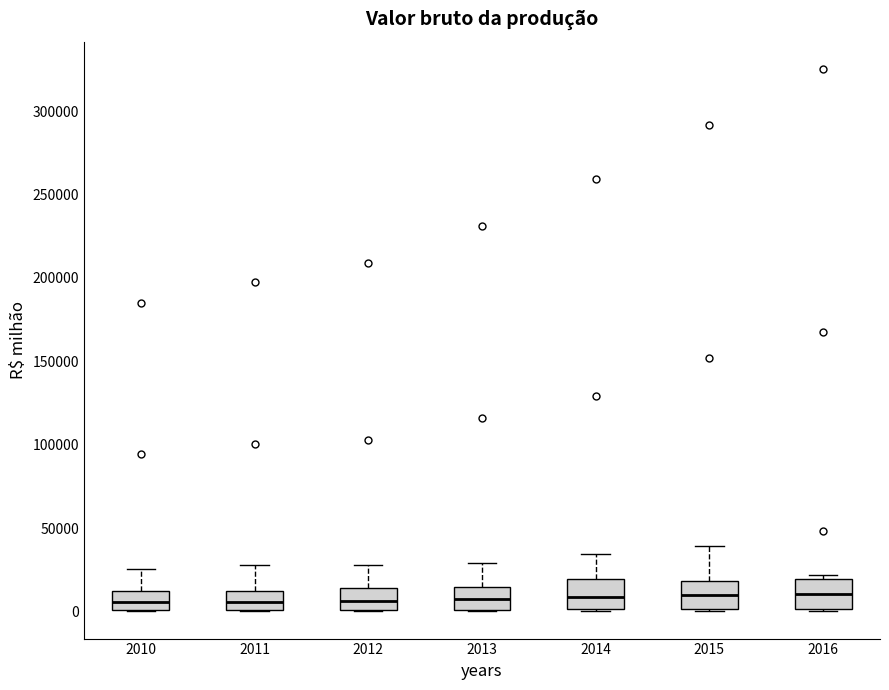

Where is the lower edge of the box at x = 2011 on the y-axis? The values are not printed on the chart, so give them approximately, as read against the axis.

0